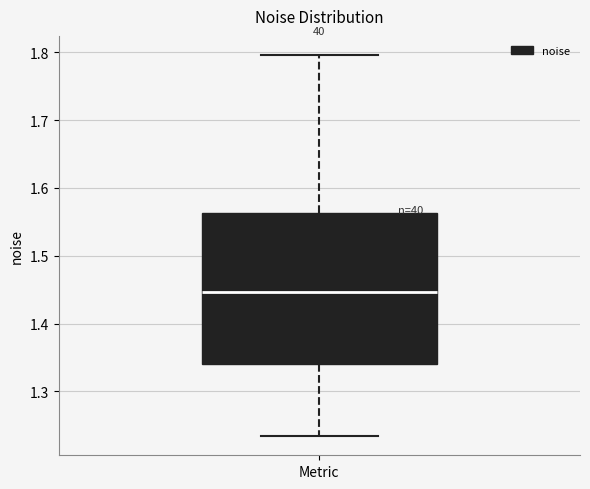

Where does the lower whisker of the box for Metric end on the y-axis? The values are not printed on the chart, so give them approximately, as read against the axis.

1.23